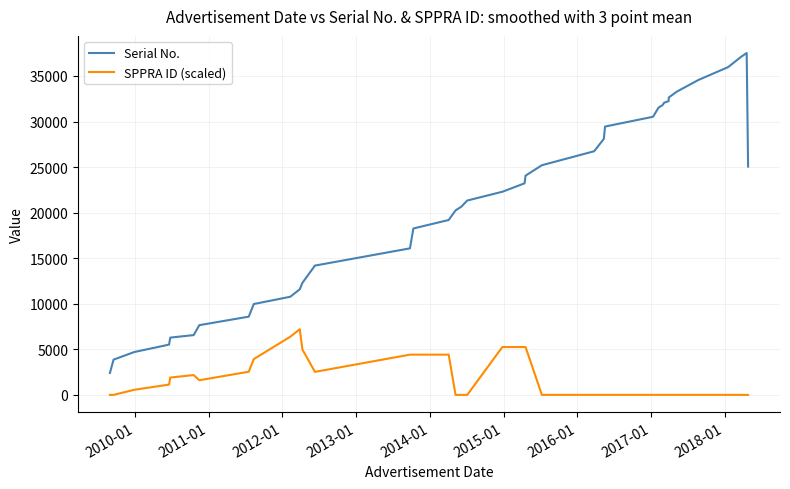

Which series has the largest total across all categories?

Serial No.